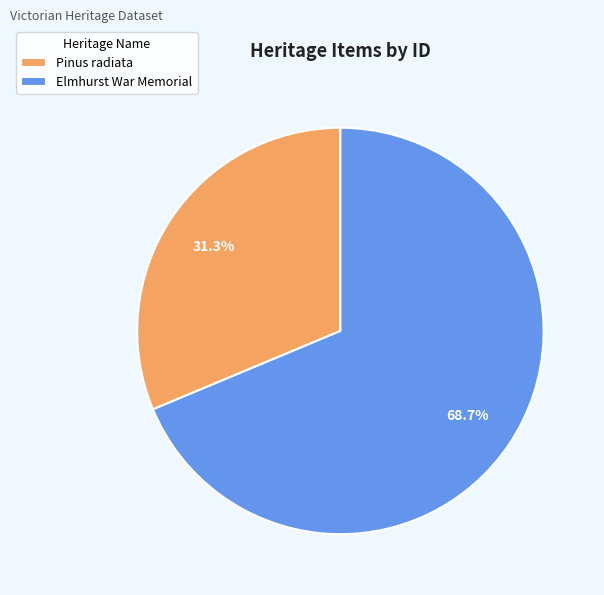

What is the total percentage of Pinus radiata and Elmhurst War Memorial?

100.0%